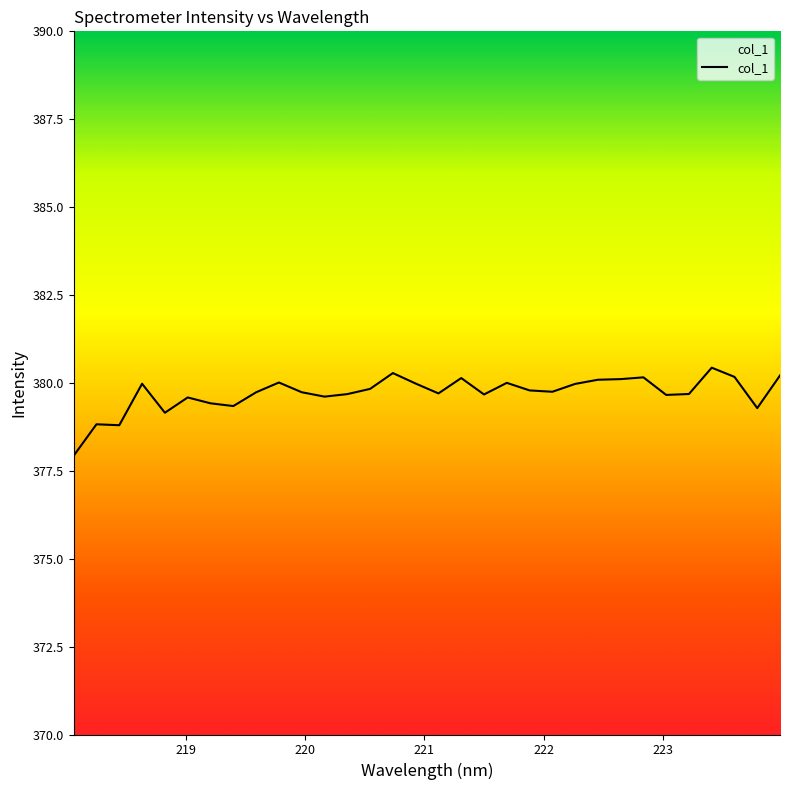

What is the maximum value shown in the chart?

380.4